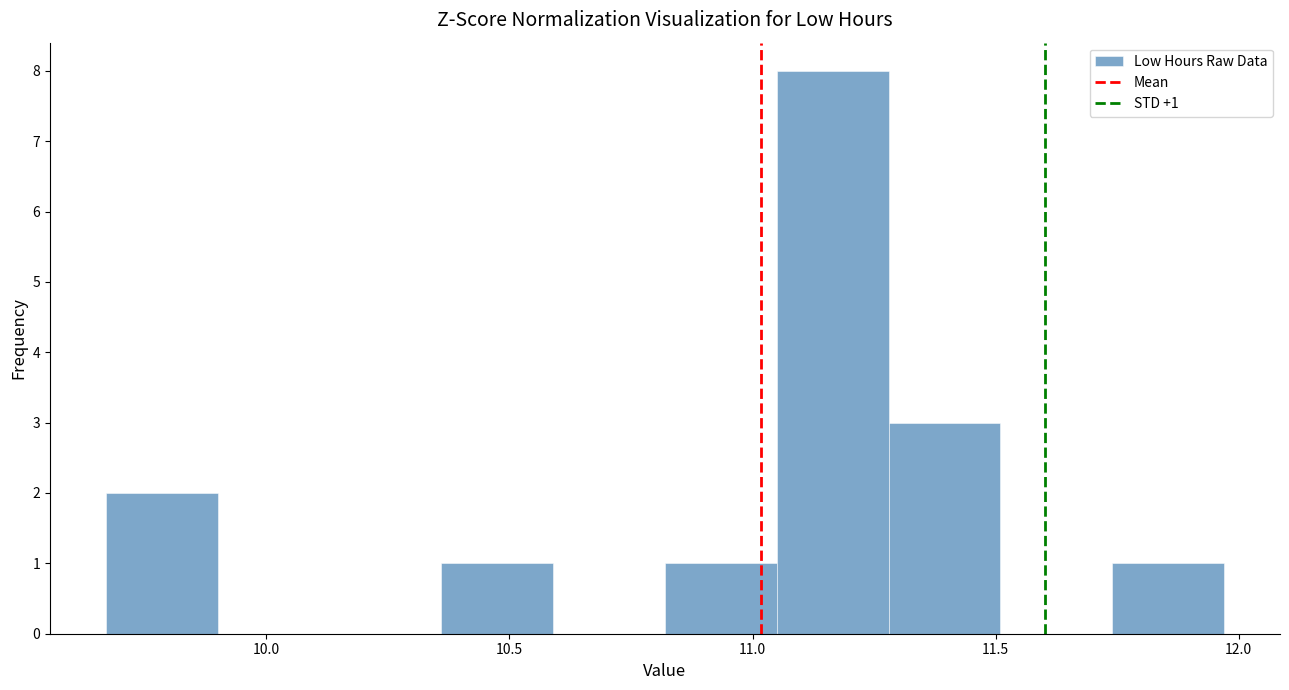

Over which range of the x-axis is the bar tallest?

11.05 to 11.28